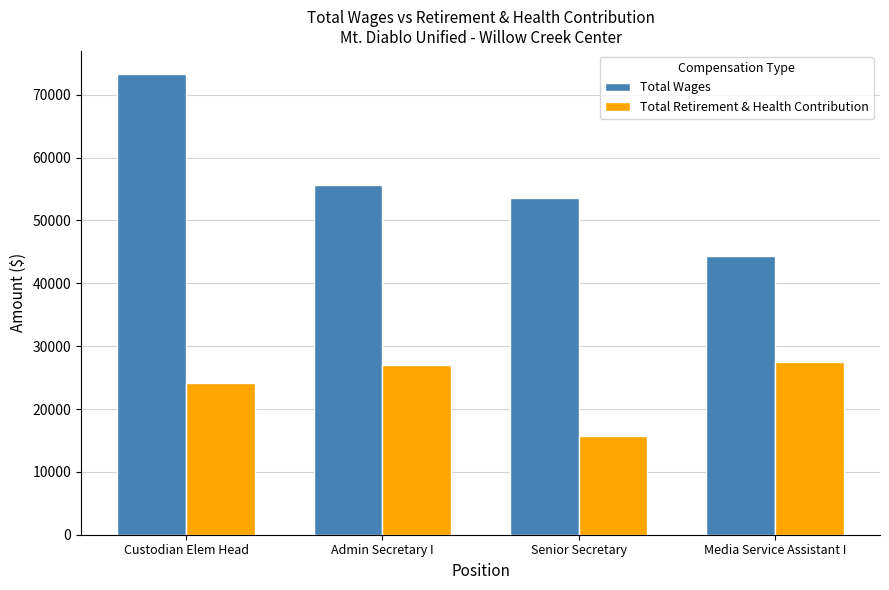

Reading left to right, what are all the values shown in this chart?

Total Wages: Custodian Elem Head=73314	Admin Secretary I=55704	Senior Secretary=53649	Media Service Assistant I=44343
Total Retirement & Health Contribution: Custodian Elem Head=24103	Admin Secretary I=26949	Senior Secretary=15711	Media Service Assistant I=27449